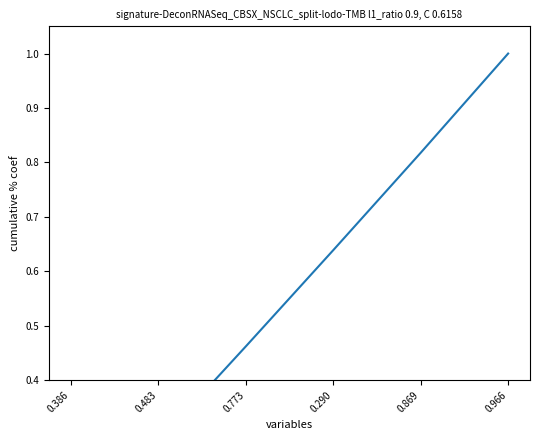

What is the change in value from 0.386 to 0.483?

+0.1